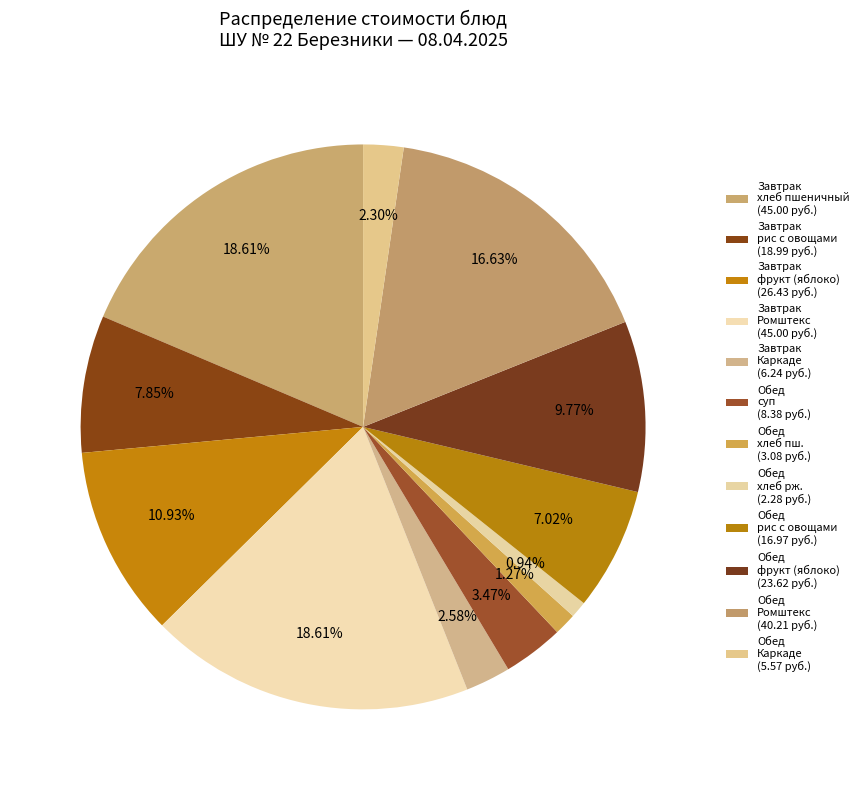

To the nearest percent, what is the average slice percentage?

8%